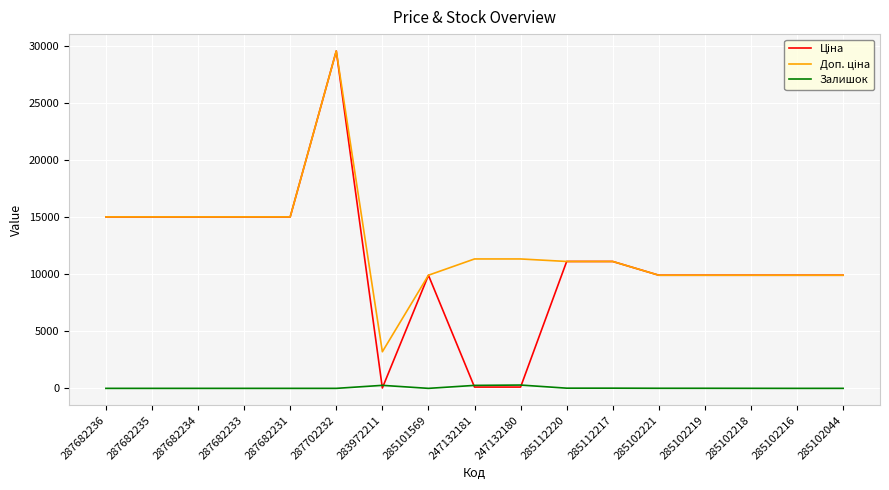

What is the maximum value shown in the chart?

29548.9